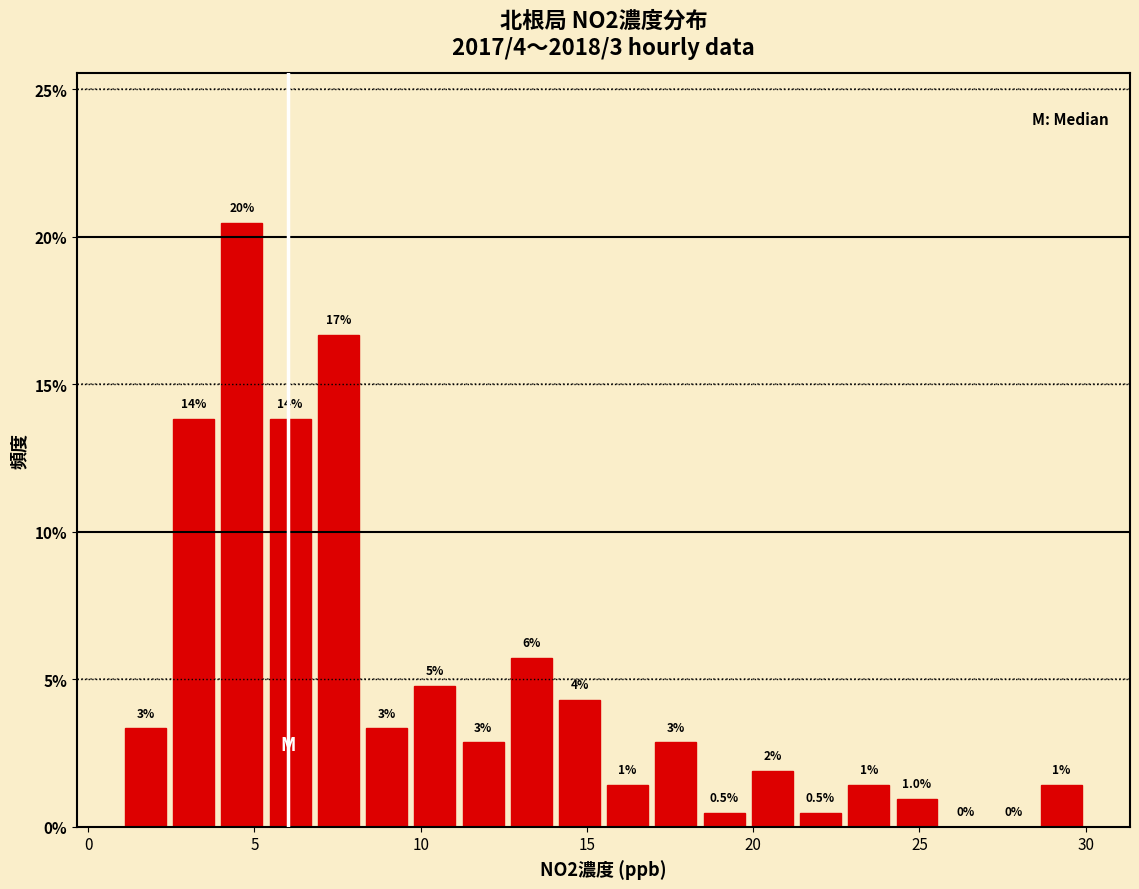

Around what value on the x-axis is the tallest bar? Give the approximate position of its centre, as read against the axis.

4.5